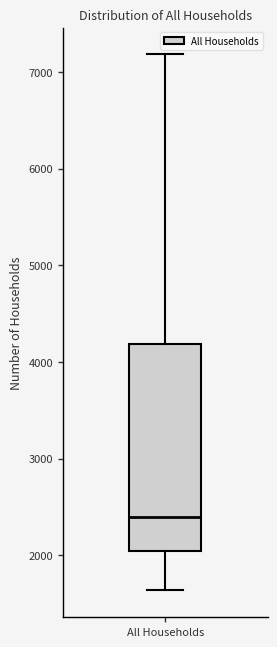

Read this box plot against the y-axis: the position of the median line, the range covered by the box, and the ends of both whiskers. The values are not printed on the chart, so give them approximately, as read against the axis.

median 2400, box 2000 to 4200, whiskers 1600 to 7200